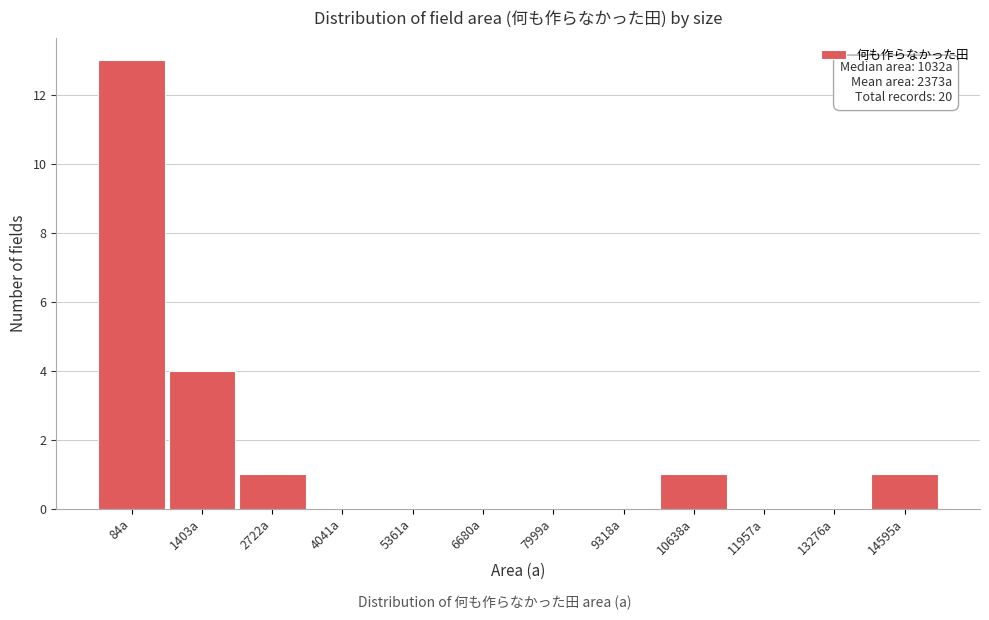

Reading left to right, transcribe all the data shown in this chart.

84a=13	1403a=4	2722a=1	4041a=0	5361a=0	6680a=0	7999a=0	9318a=0	10638a=1	11957a=0	13276a=0	14595a=1